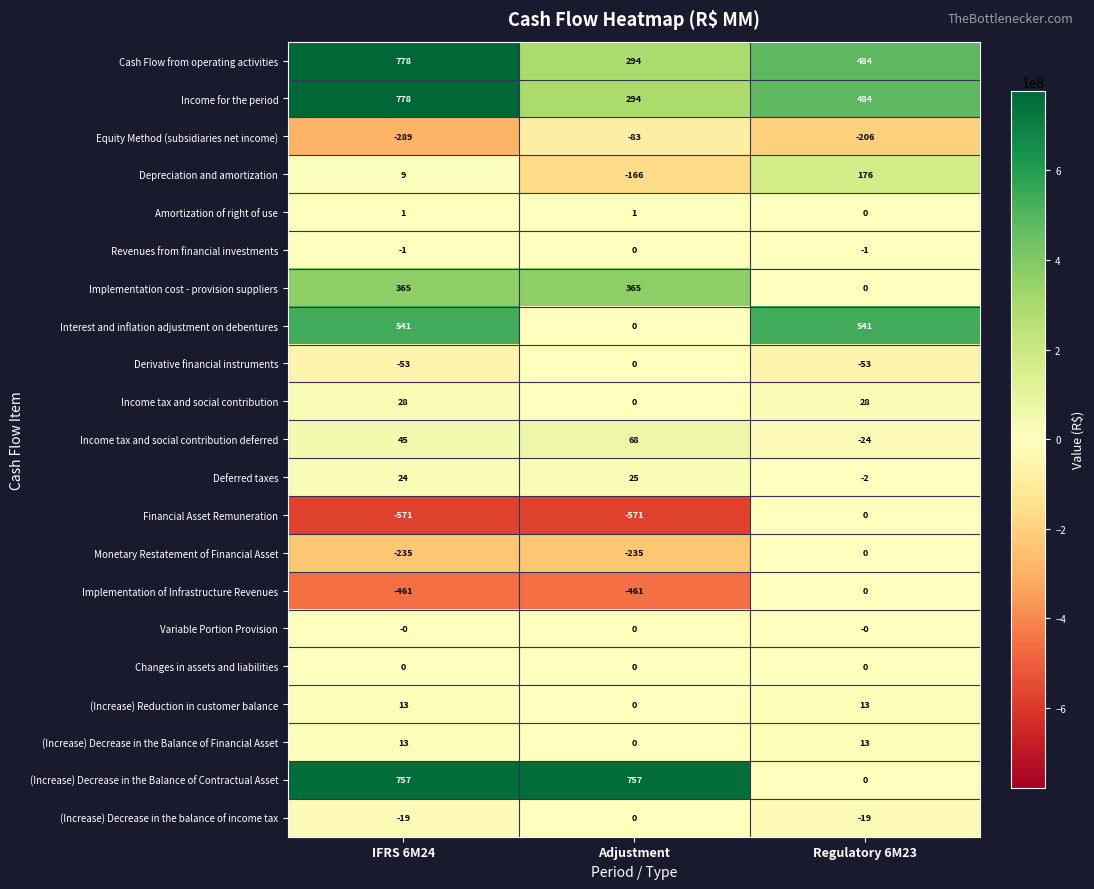

At how many categories does at least one series exceed 155?

3